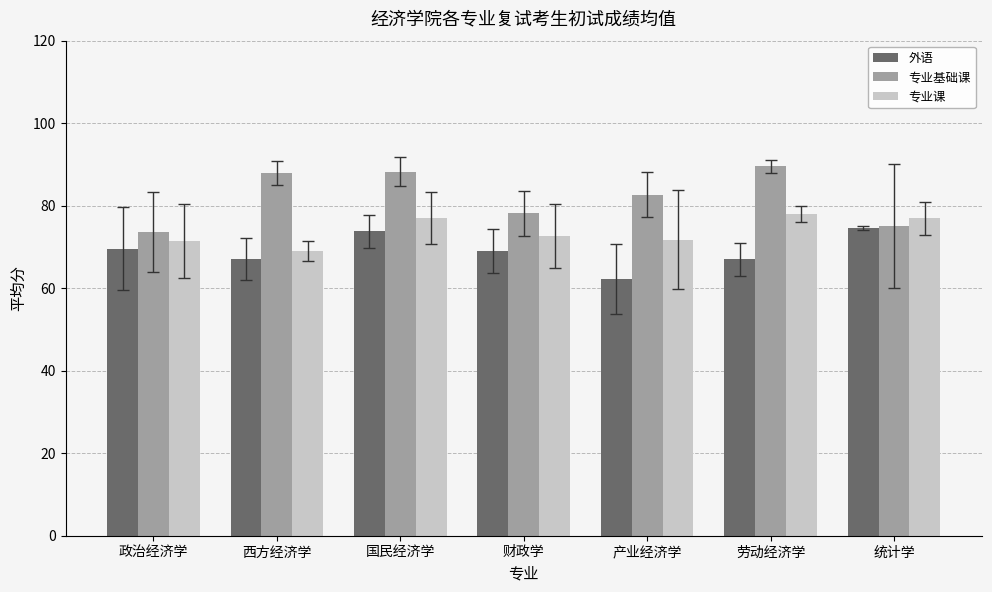

What are all the series names shown in the legend?

外语, 专业基础课, 专业课